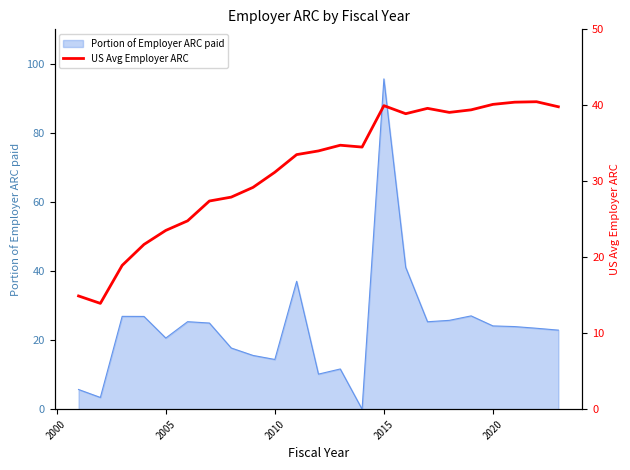

Is it true that Portion of Employer ARC paid equals 8.3 at 2010?

False